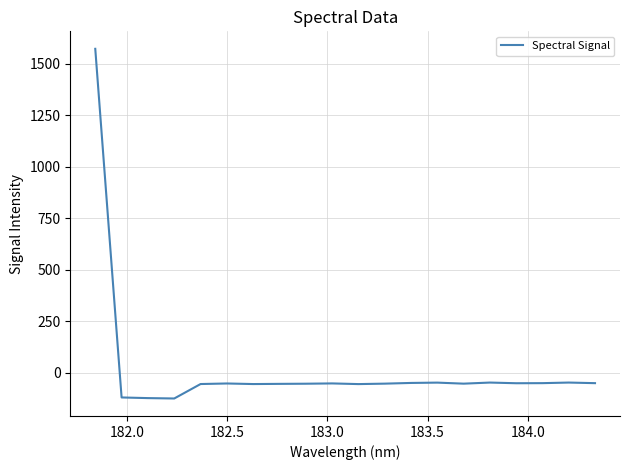

What is the difference between the maximum and minimum values?

1696.8